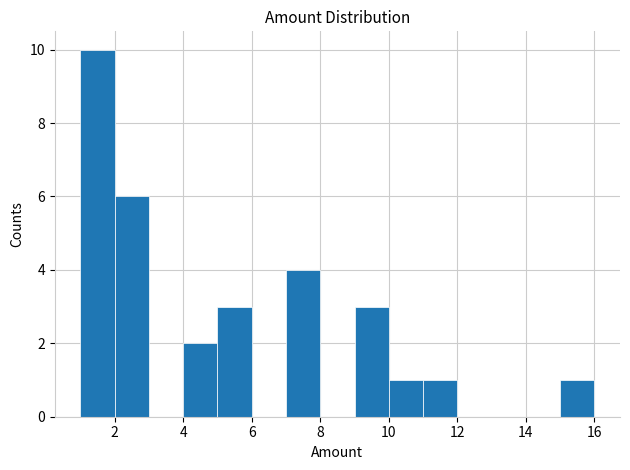

What is the height of the bar covering 4 to 5 on the x-axis? The values are not printed on the chart, so give them approximately, as read against the axis.

2